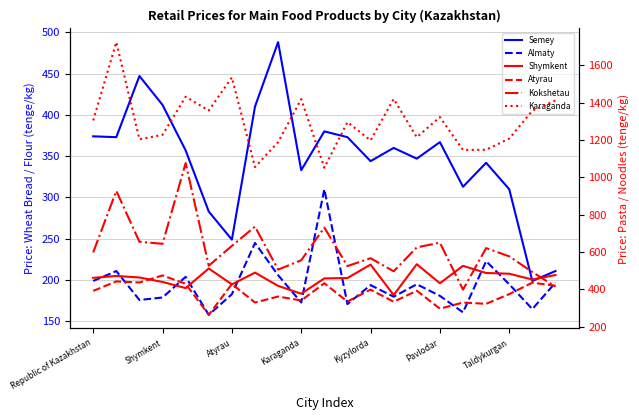

What is the sum of the Shymkent values at 9 and 13?

747